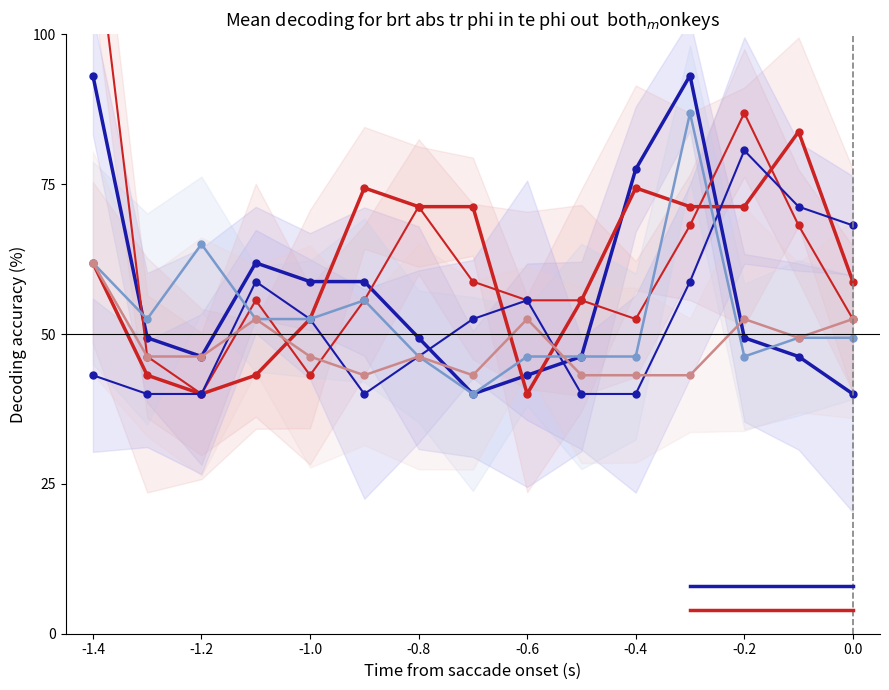

In 0.400, how many points are lower than both neighbors (excluding endpoints)?

2